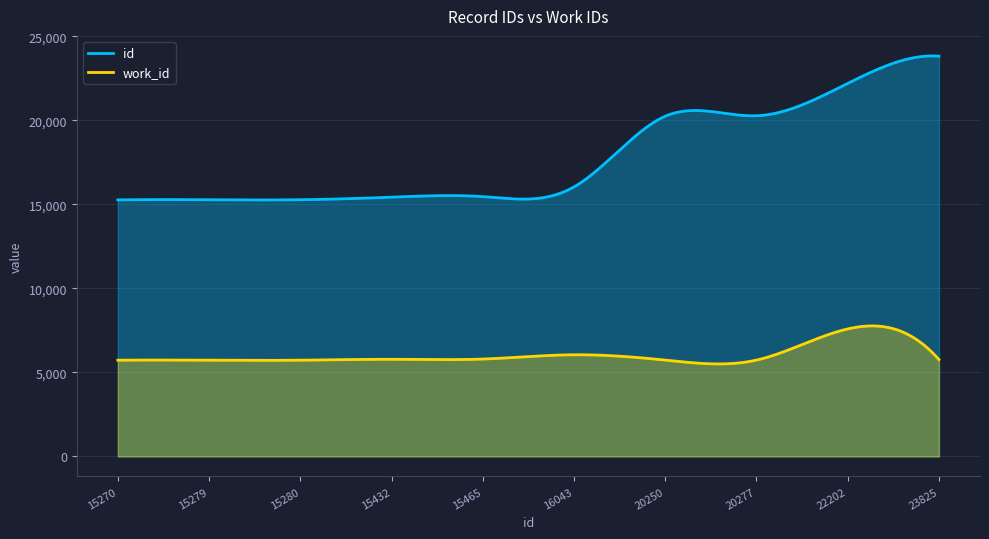

Which label corresponds to the smallest value in the chart?

15279